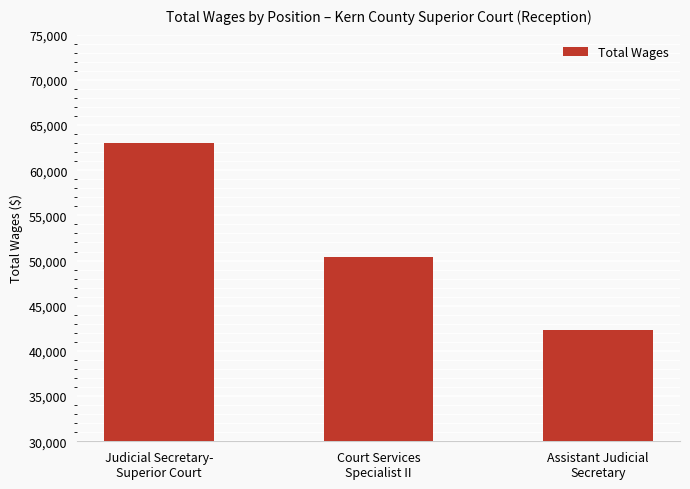

Reading left to right, what are all the values shown in this chart?

Judicial Secretary-
Superior Court=62999	Court Services
Specialist II=50412	Assistant Judicial
Secretary=42313